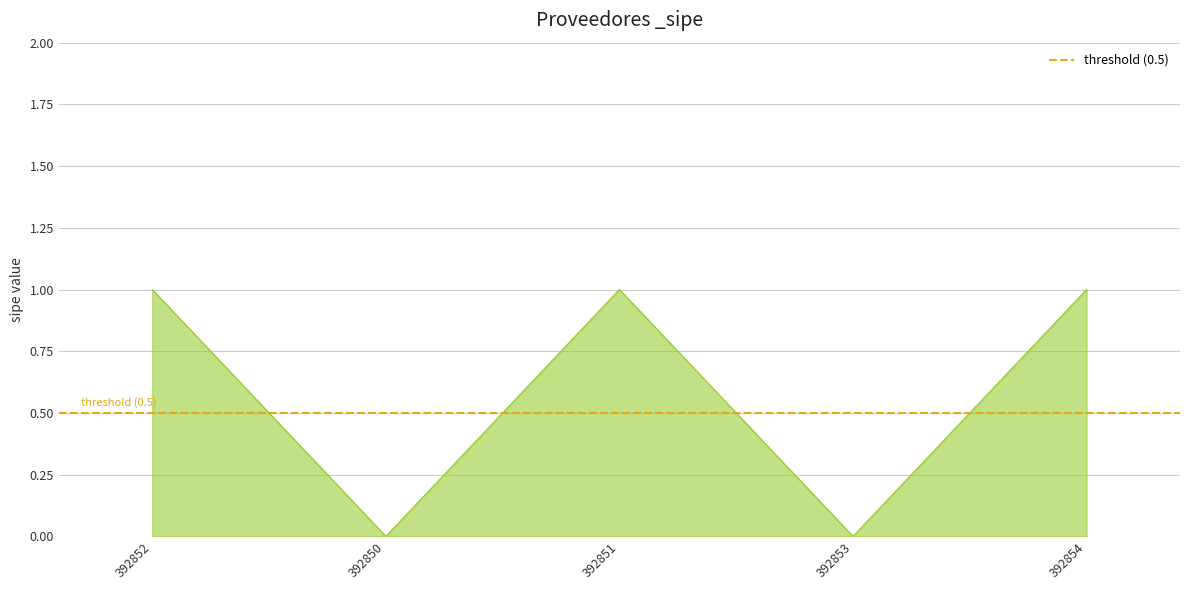

How many positive values are there?

3